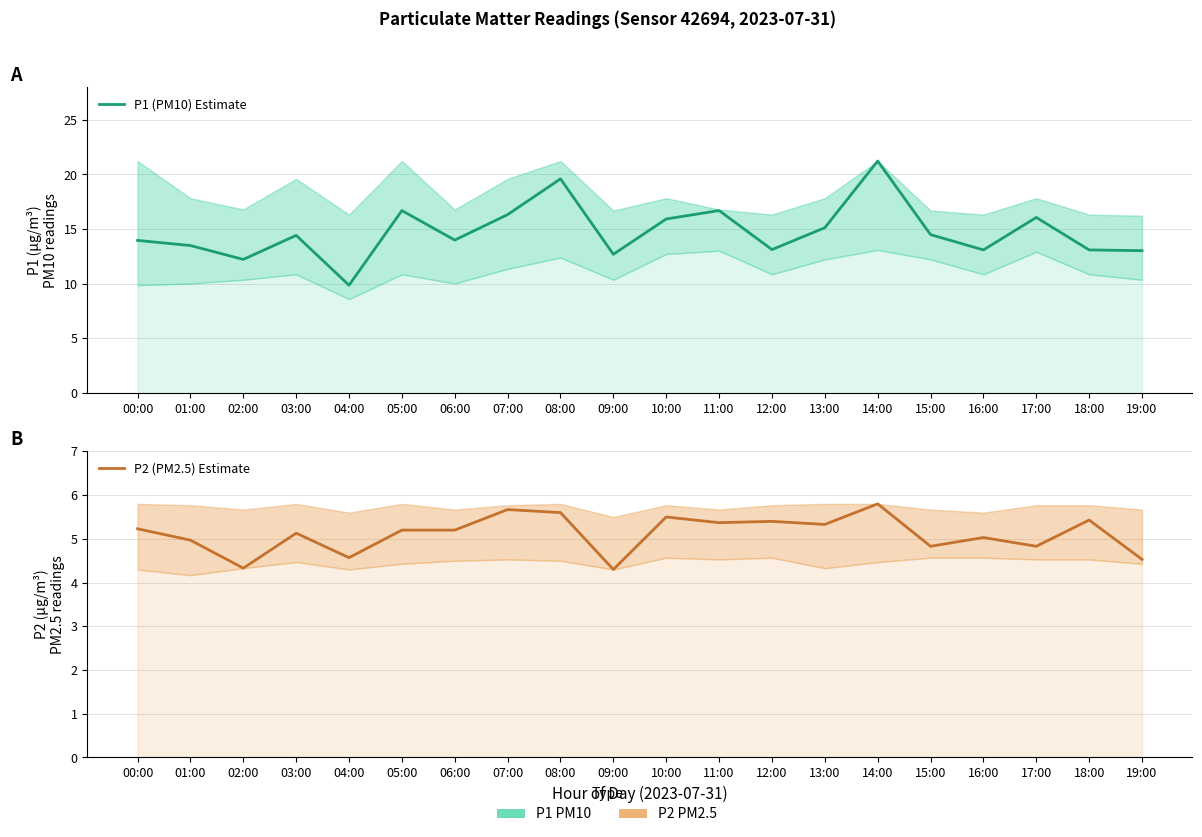

Which has a higher value, 18:00 or 10:00?

10:00